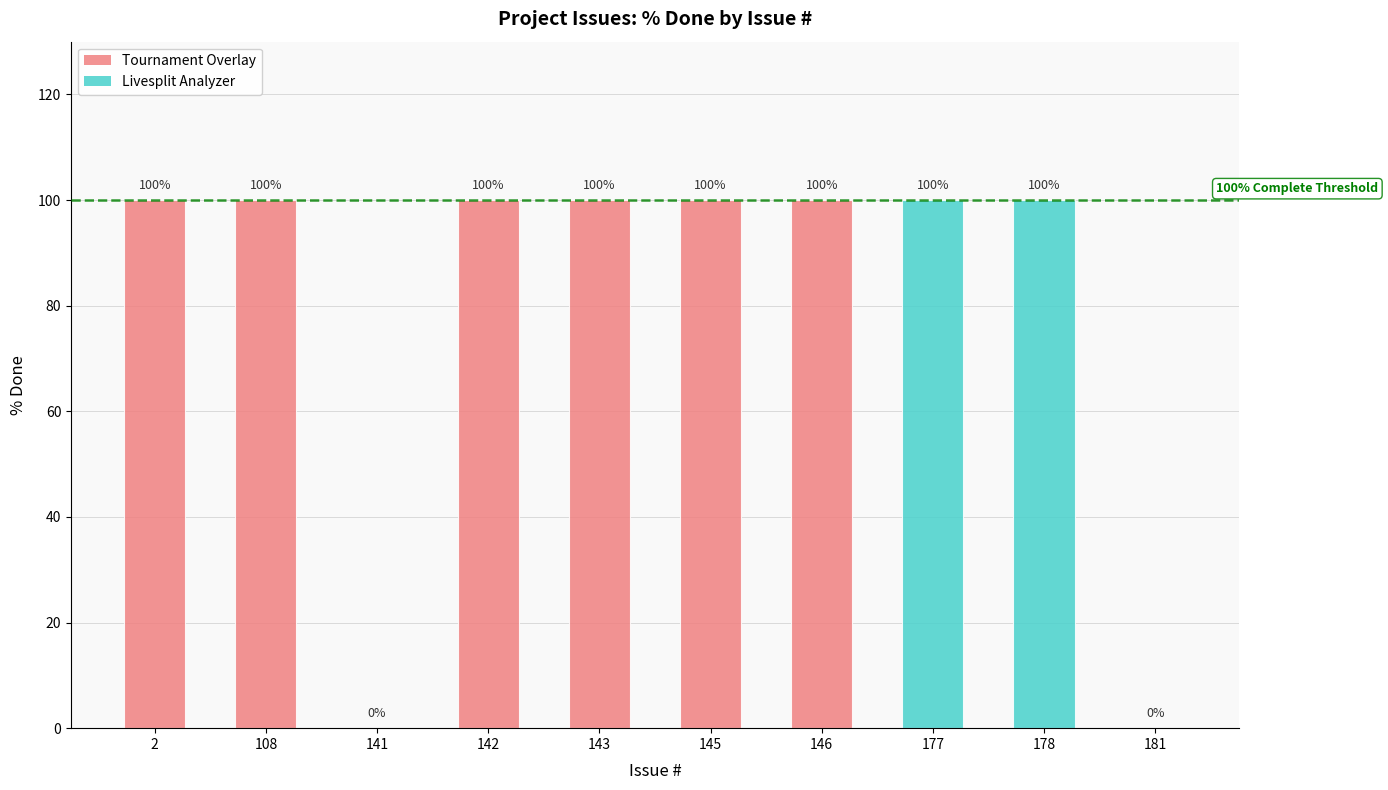

Reading left to right, transcribe all the data shown in this chart.

100	100	0	100	100	100	100	100	100	0